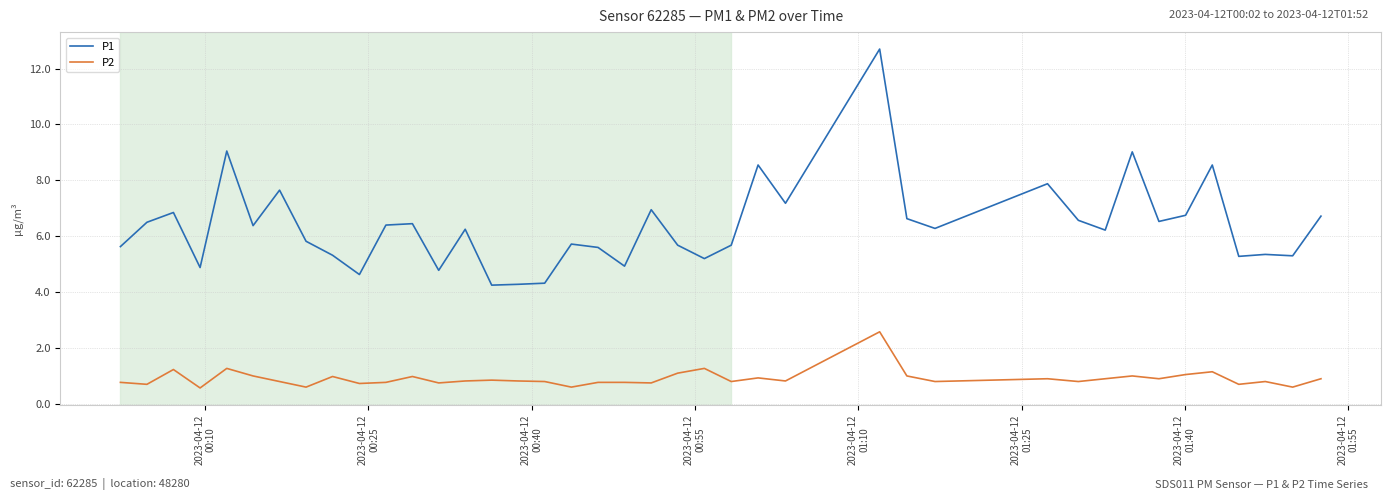

What is the greatest value displayed?

12.7